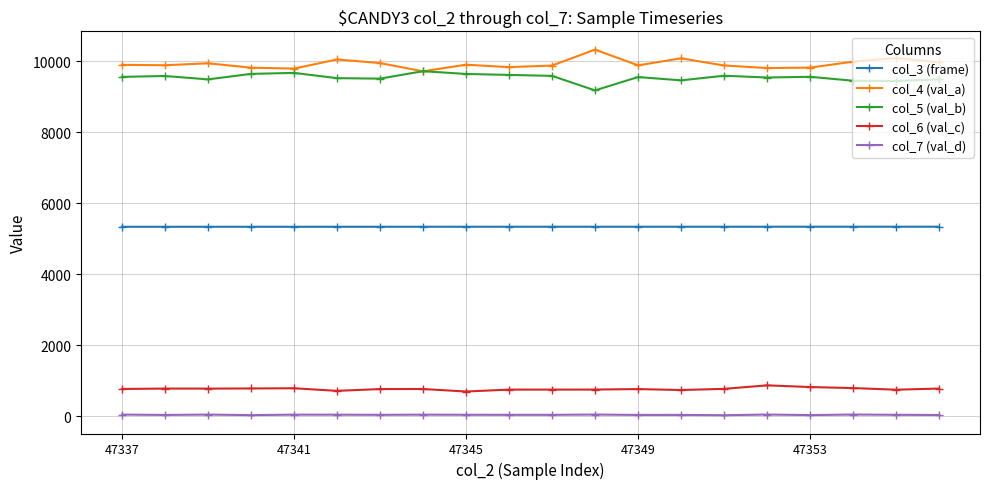

True or false: col_3 (frame) and col_4 (val_a) intersect in this chart.

False